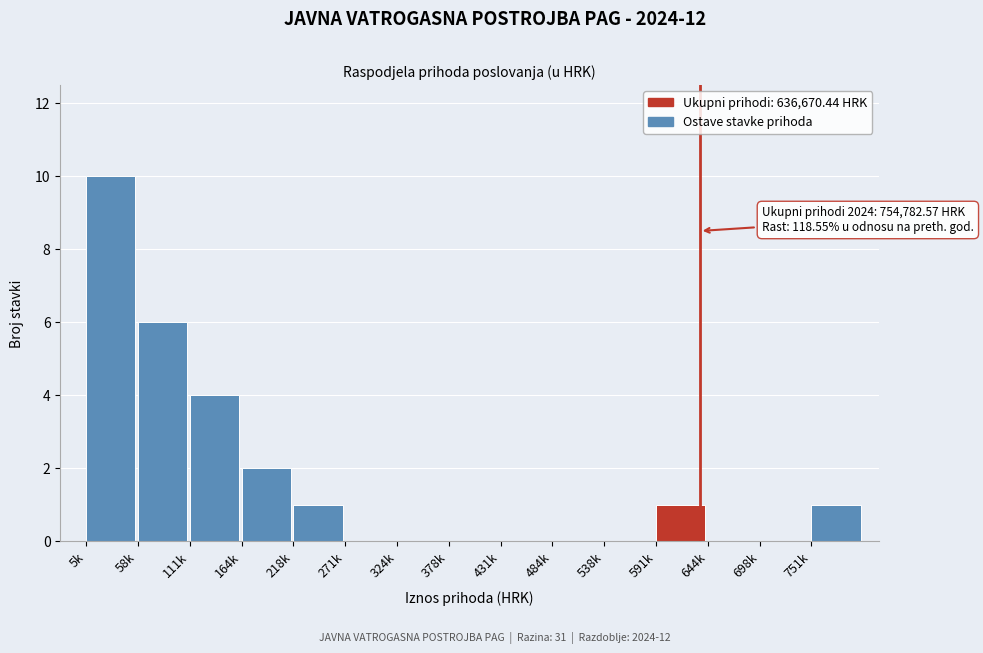

Reading left to right, list all the values displayed in this chart.

5k=10	58k=6	111k=4	164k=2	218k=1	271k=0	324k=0	378k=0	431k=0	484k=0	538k=0	591k=1	644k=0	698k=0	751k=1